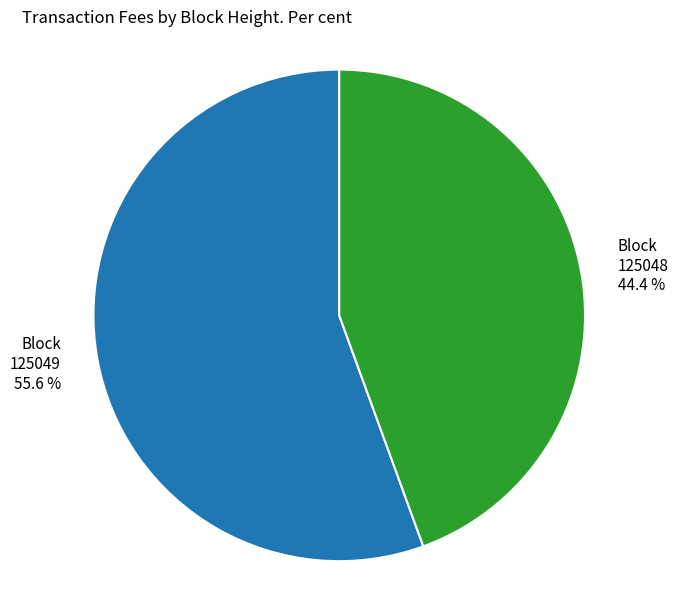

Rank the categories by value from highest to lowest.

Block 125049 55.6 %, Block 125048 44.4 %